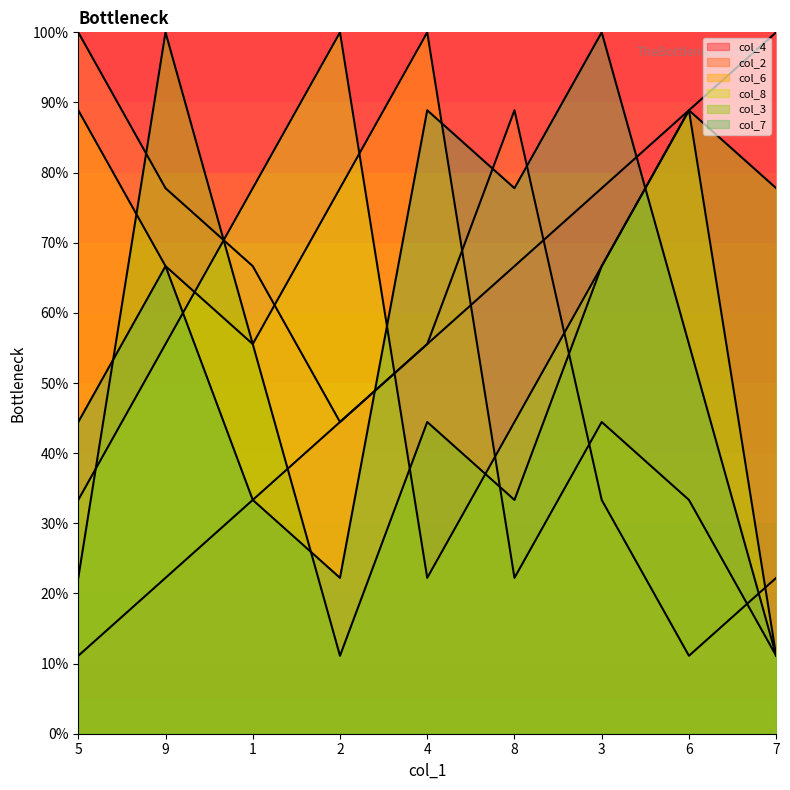

What is the label of the 2nd point from the left?

9